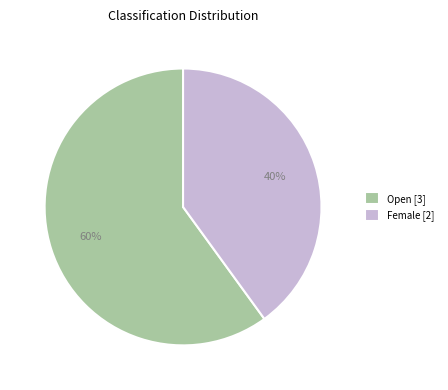

How many slices are in this pie chart?

2